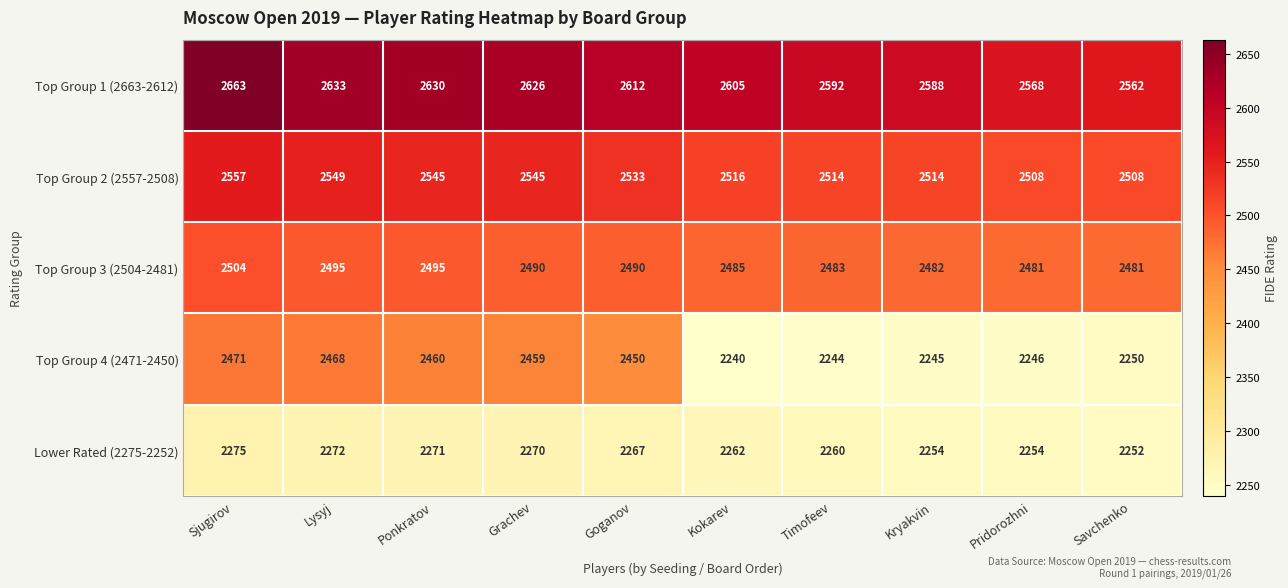

At how many categories does at least one series exceed 2242?

10